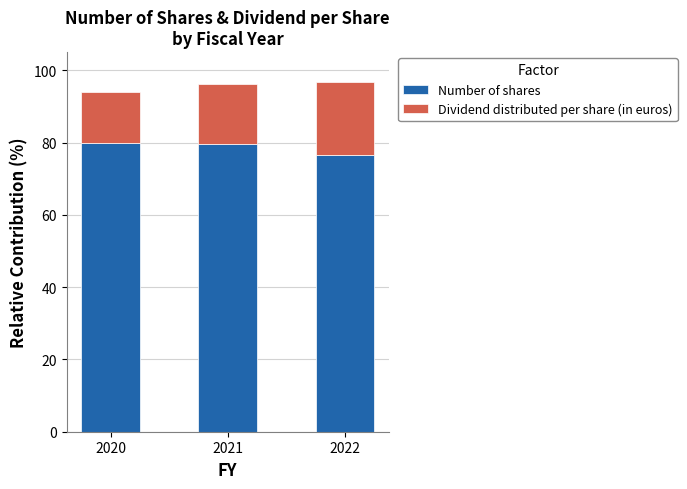

Reading left to right, list the values for the Number of shares series.

2020=80.0	2021=79.5	2022=76.6